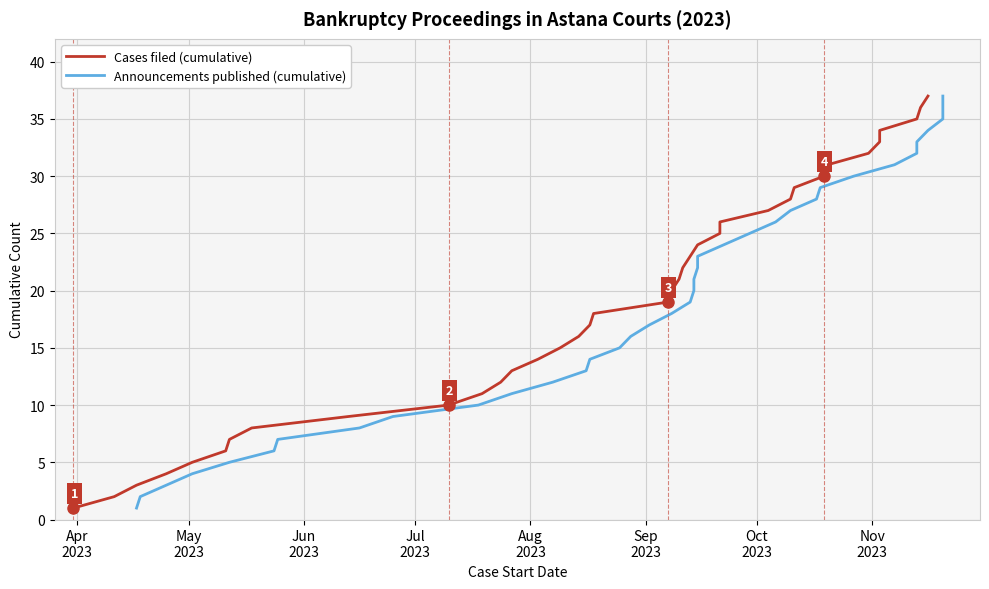

True or false: Announcements published (cumulative) and Cases filed (cumulative) intersect in this chart.

False